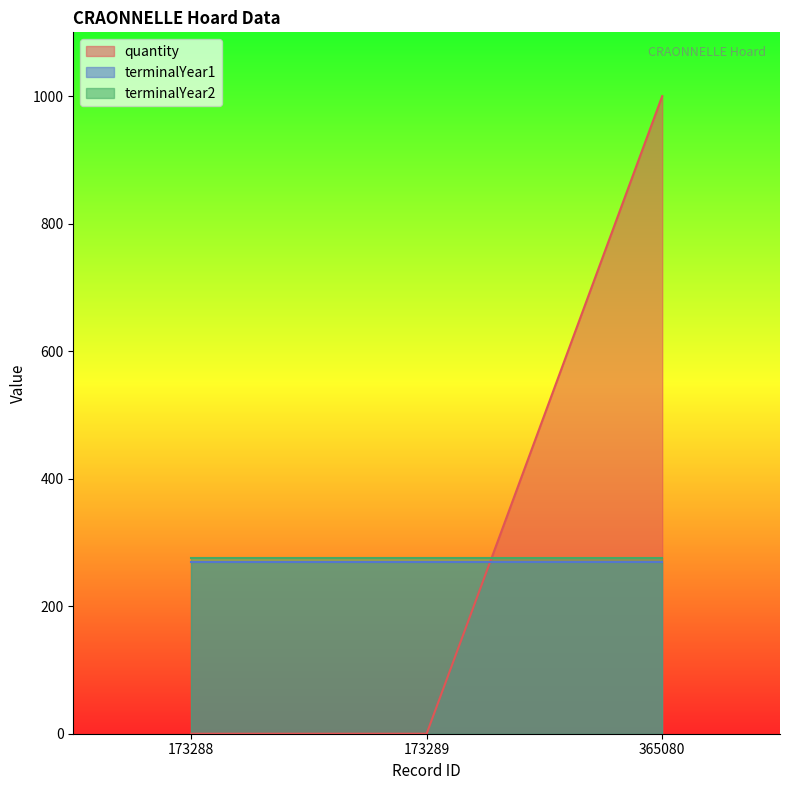

Reading left to right, what are all the values shown in this chart?

quantity: 0	0	1000
terminalYear1: 270	270	270
terminalYear2: 275	275	275